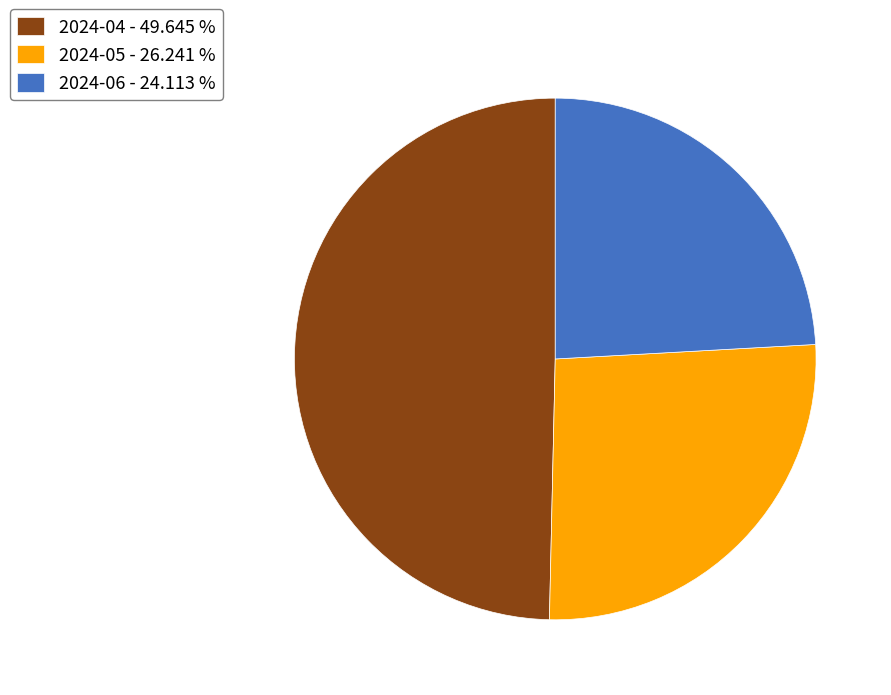

Is there any slice that represents more than half of the pie?

No